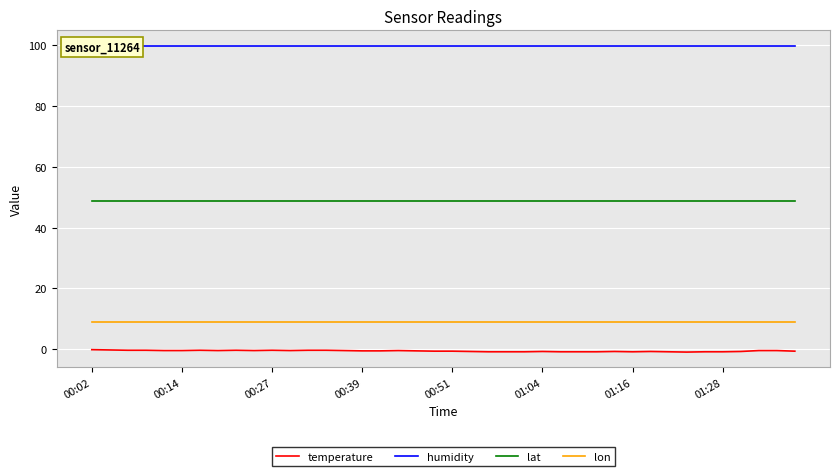

Which label corresponds to the largest value in the chart?

00:02